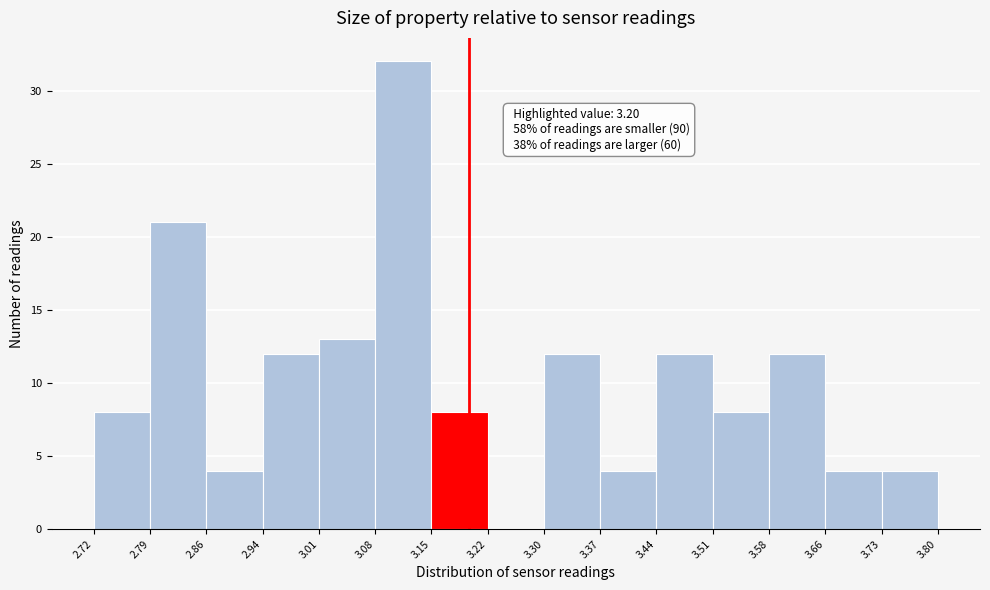

Over which range of the x-axis is the bar tallest?

3.08 to 3.15